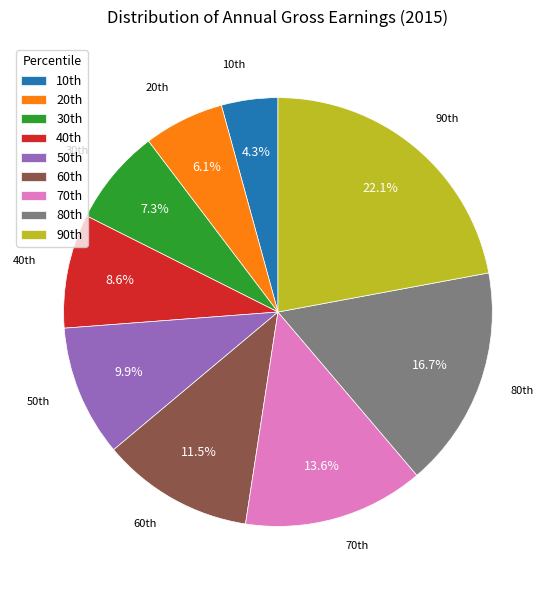

Count the number of slices in the pie.

9